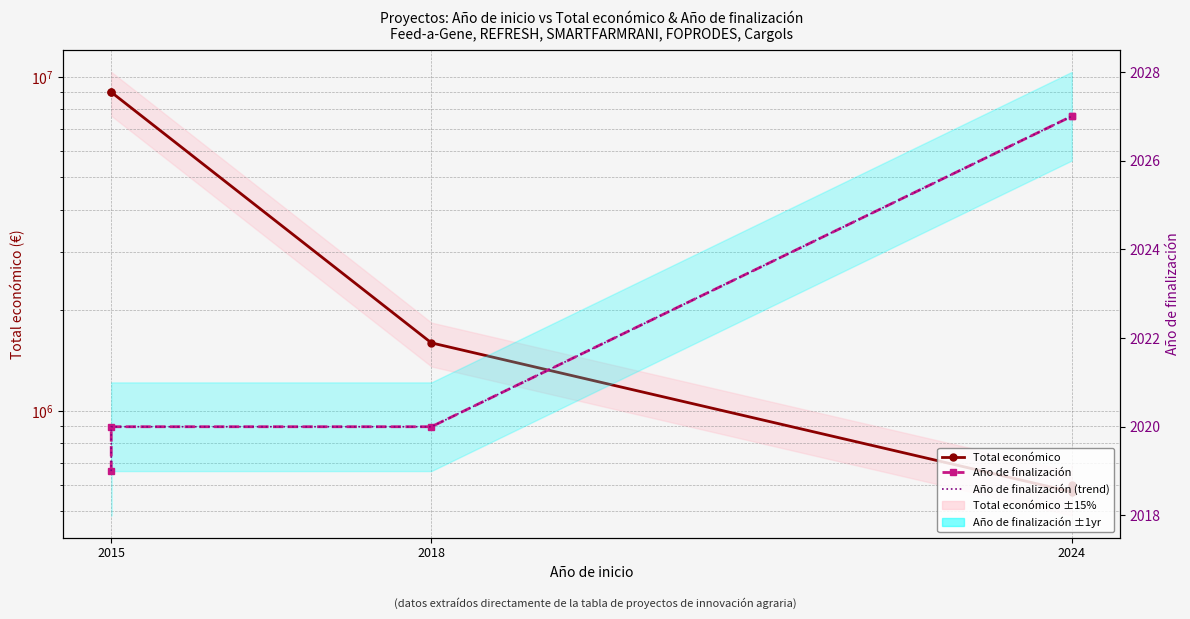

What is the value of the Año de finalización point at the 3rd from the left?

2020